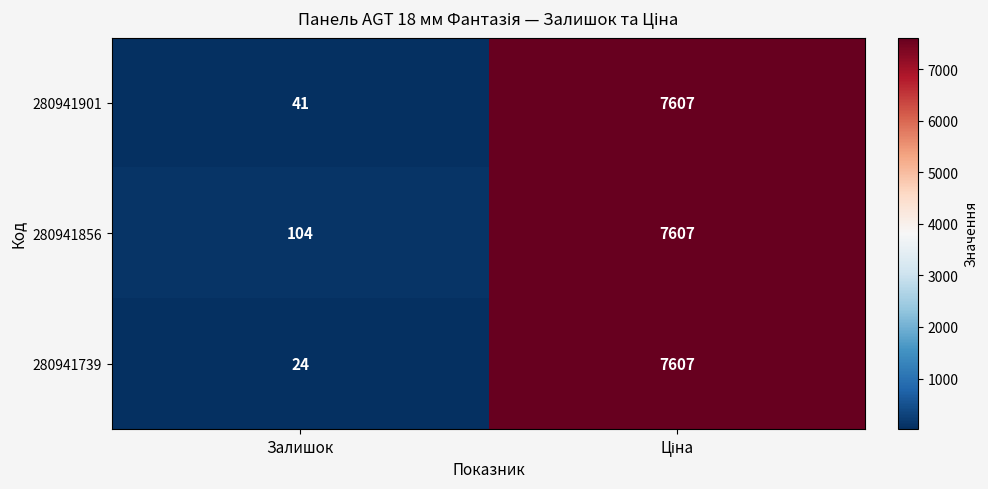

Which series has the largest total across all categories?

280941856